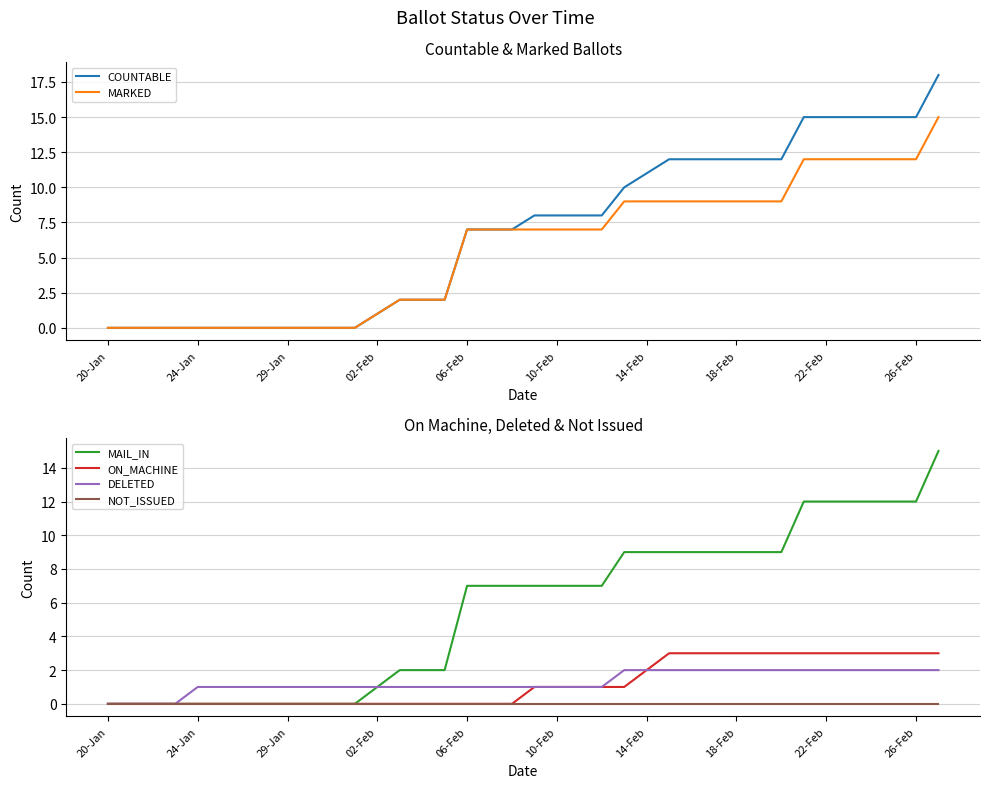

True or false: MARKED and NOT_ISSUED intersect in this chart.

False